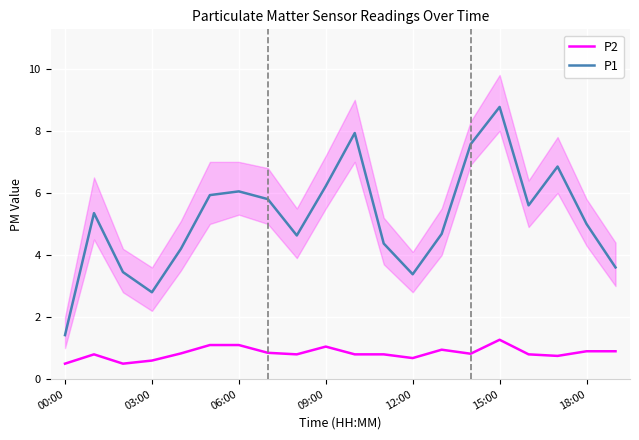

At which category does P1 reach its first local valley?

03:00